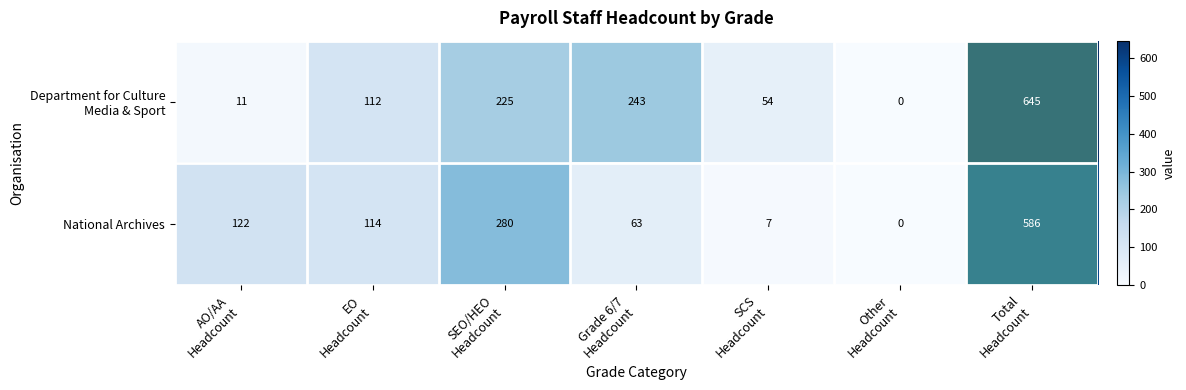

At which category does the chart reach its peak across all series?

Total
Headcount